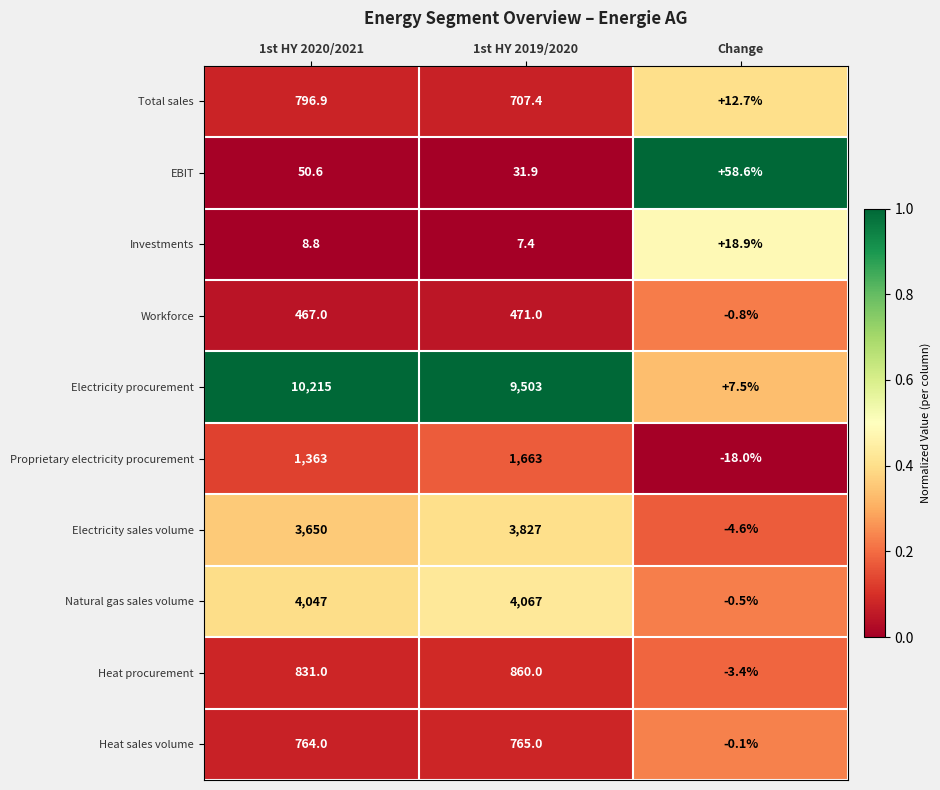

True or false: Heat sales volume has a value of 764.0 at 1st HY 2020/2021.

True